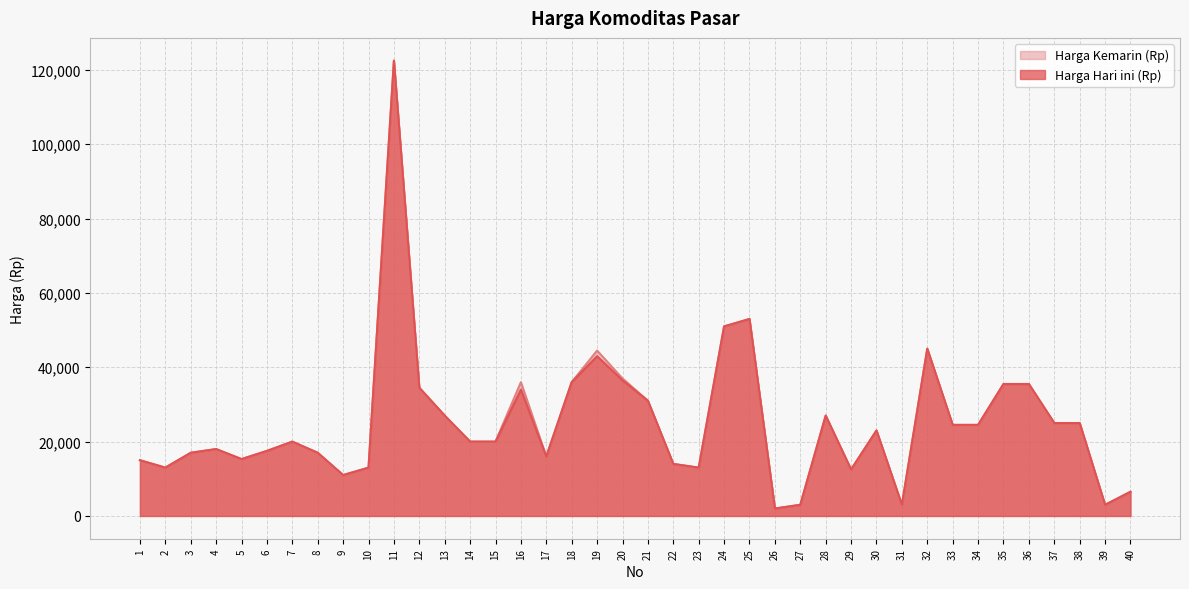

Reading right to left, what are all the values shown in this chart?

Harga Hari ini (Rp): 6500	3000	25000	25000	35500	35500	24500	24500	45000	3000	23000	12500	27000	3000	2000	53000	51000	13000	14000	31000	36500	43000	36000	16000	34000	20000	20000	27000	34500	122500	13000	11000	17000	20000	17500	15300	18000	17000	13000	15000
Harga Kemarin (Rp): 6500	3000	25000	25000	35500	35500	24500	24500	45000	3000	23000	12500	27000	3000	2000	53000	51000	13000	14000	31000	37000	44500	36000	16000	36000	20000	20000	27000	34500	122500	13000	11000	17000	20000	17500	15300	18000	17000	13000	15000